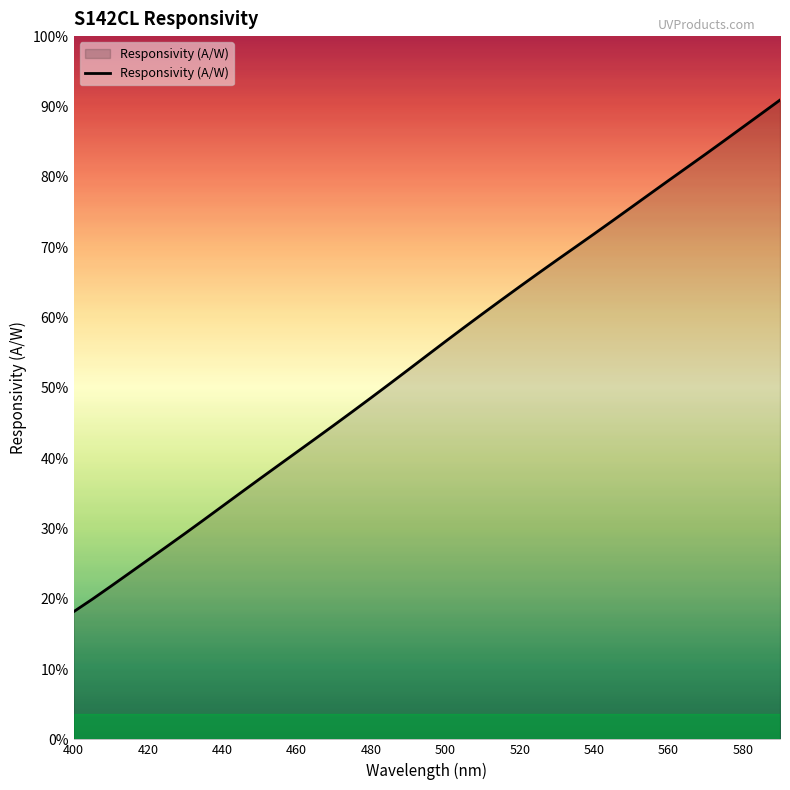

Does the chart display data point markers on the line(s)?

No